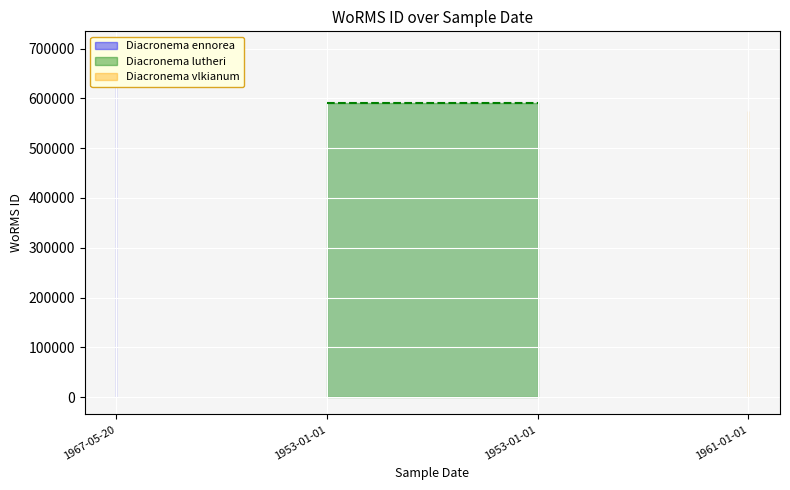

The chart shows a value of 590558 at 1953-01-01. True or false?

True